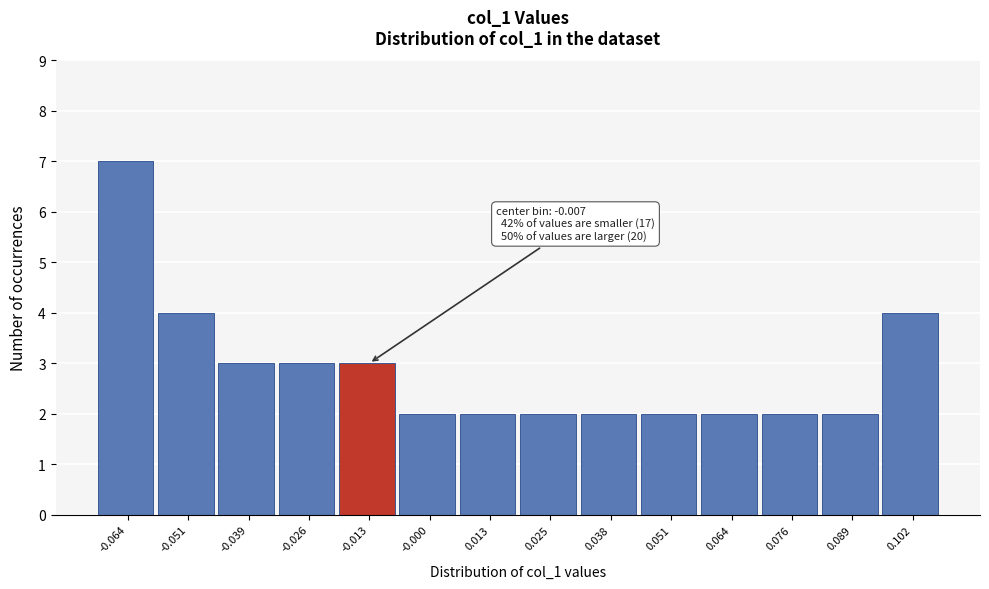

Reading right to left, what are all the values shown in this chart?

4	2	2	2	2	2	2	2	2	3	3	3	4	7